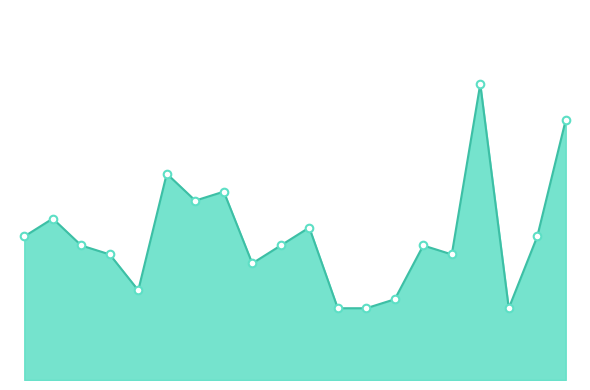

Does the chart have visible grid lines?

No